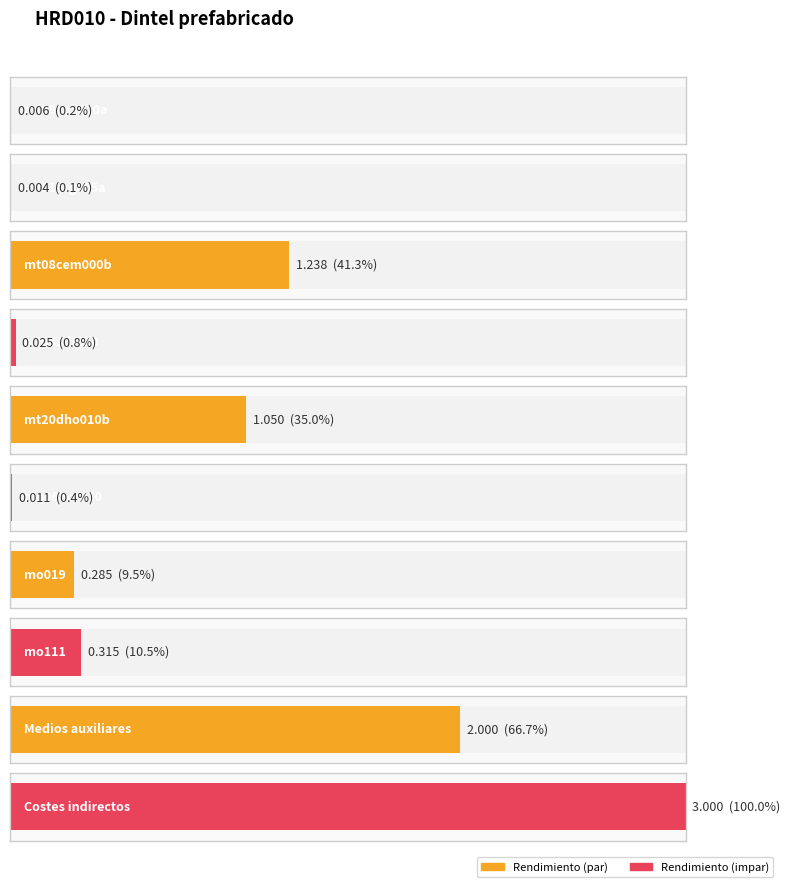

Which has a higher value, mt20dho010b or Costes indirectos?

Costes indirectos